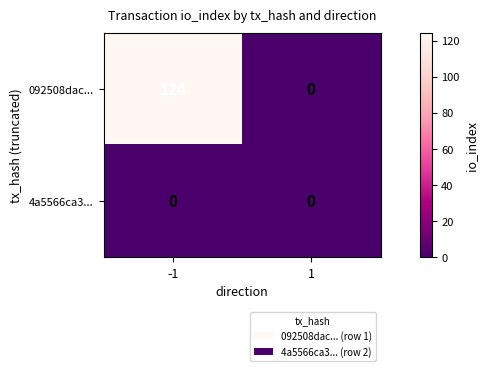

What is the maximum value shown in the chart?

124